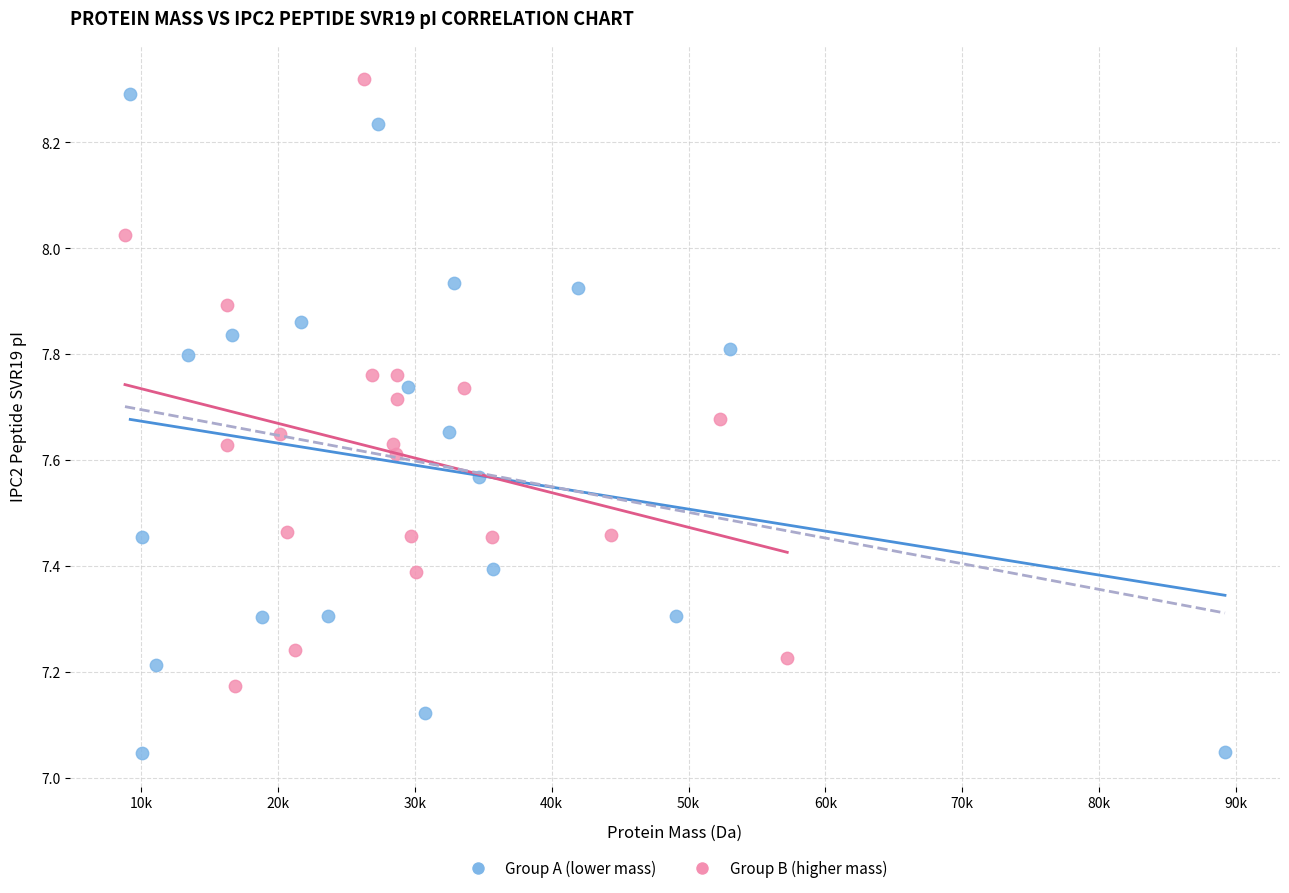

Which series contains the lowest Y value?

Group A (lower mass)